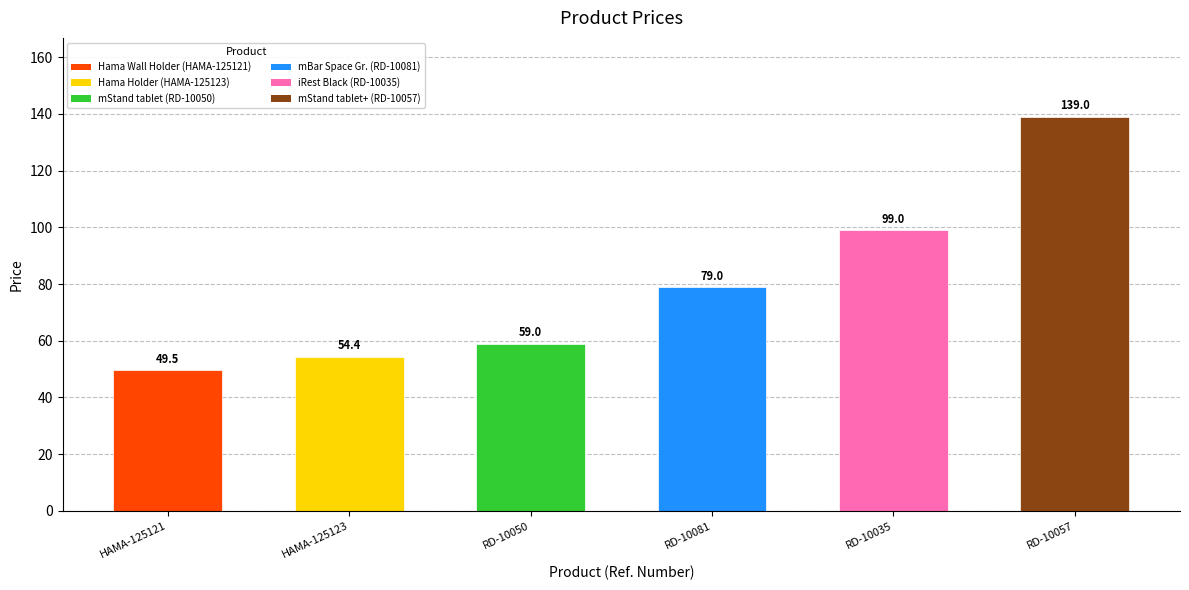

What is the label of the 4th bar from the right?

RD-10050